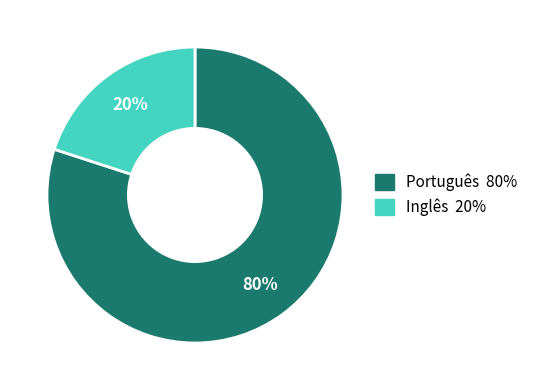

To the nearest percent, what portion does Inglês represent?

20%